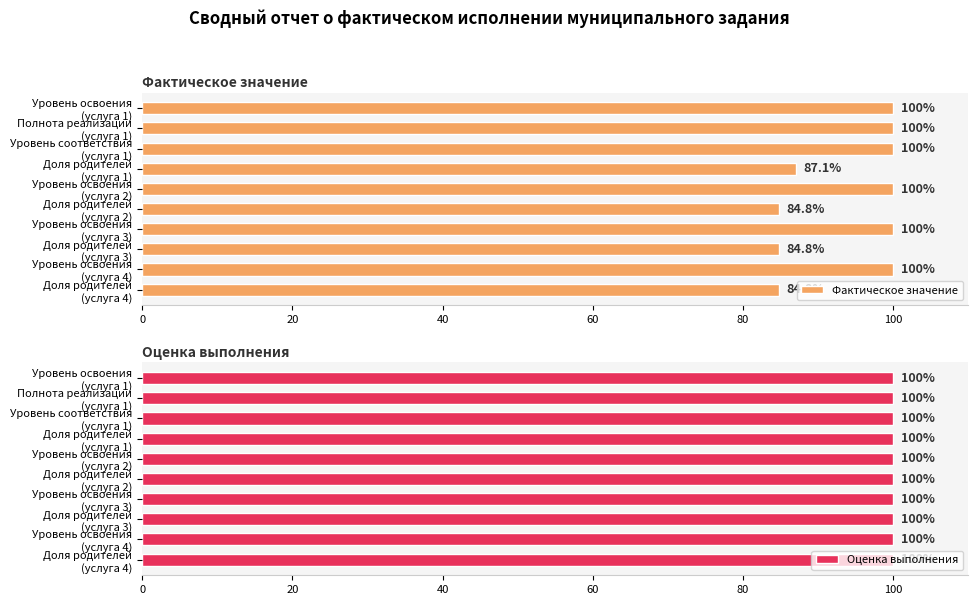

What is the lowest value of the Фактическое значение series?

84.8